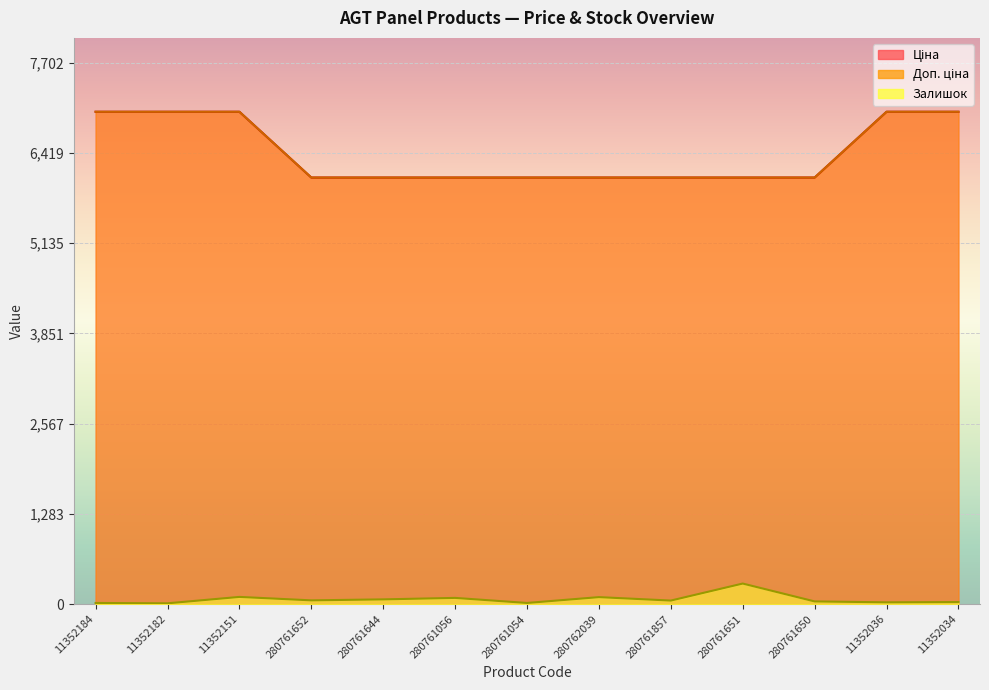

How many lines are shown in the chart?

3